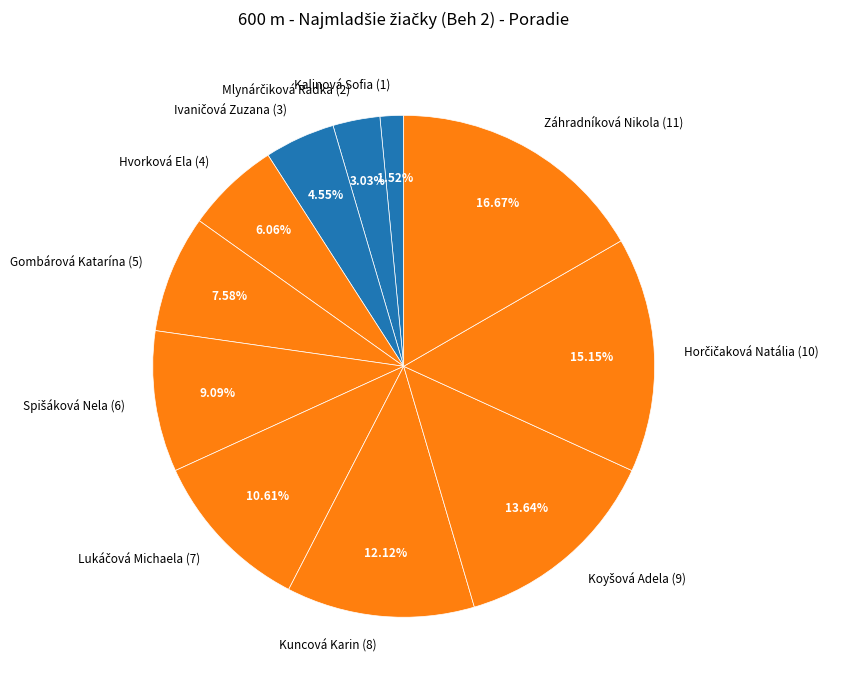

Between Kuncová Karin (8) and Záhradníková Nikola (11), which is larger?

Záhradníková Nikola (11)